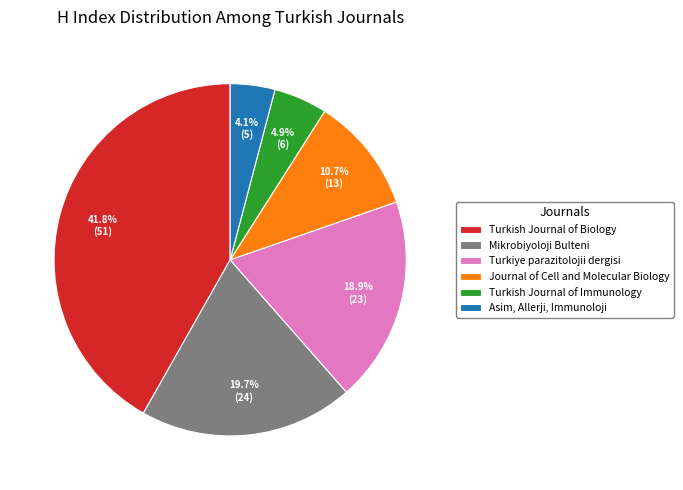

To the nearest percent, what is the difference between the Journal of Cell and Molecular Biology and Turkish Journal of Biology slice percentages?

31%